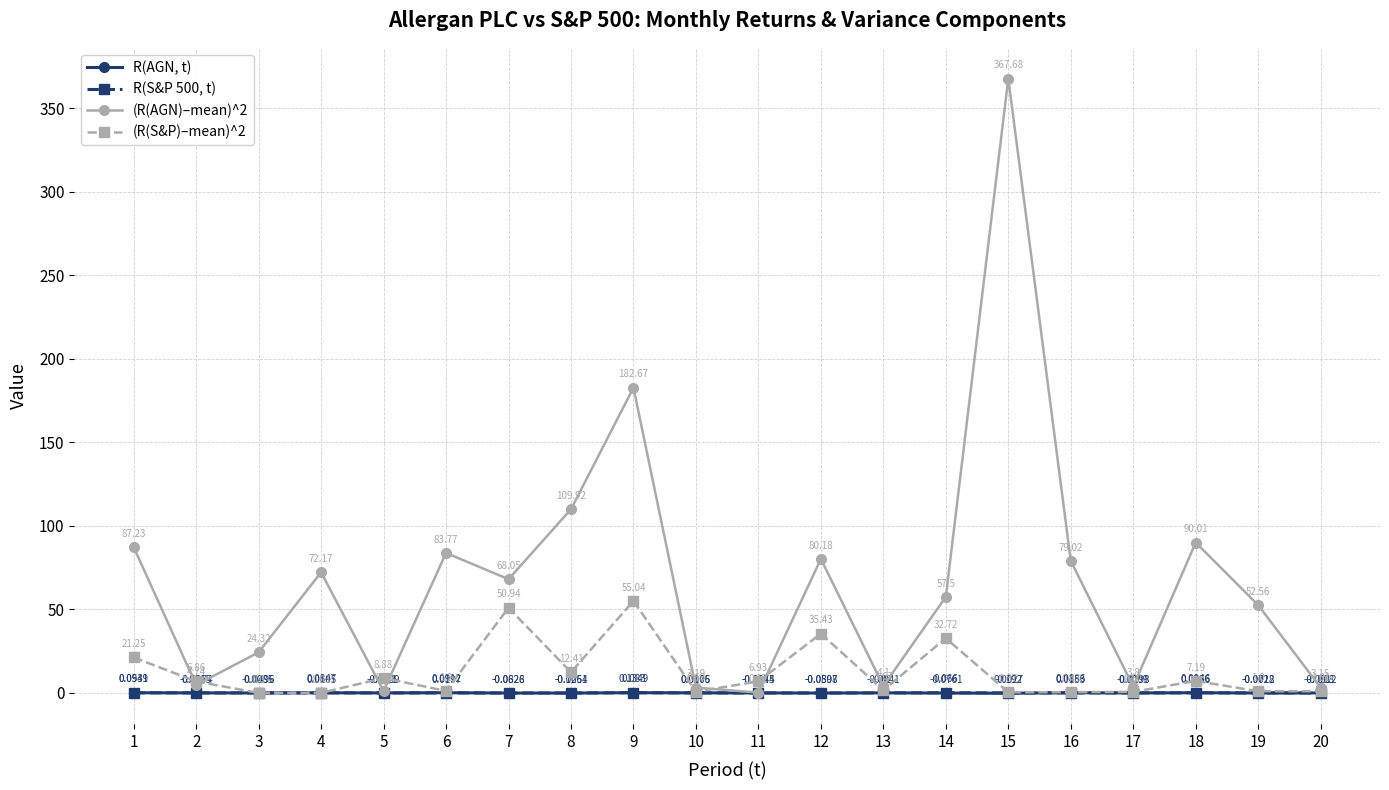

Is the value of (R(AGN)–mean)^2 at 10 greater than the value of R(AGN, t) at 17?

Yes